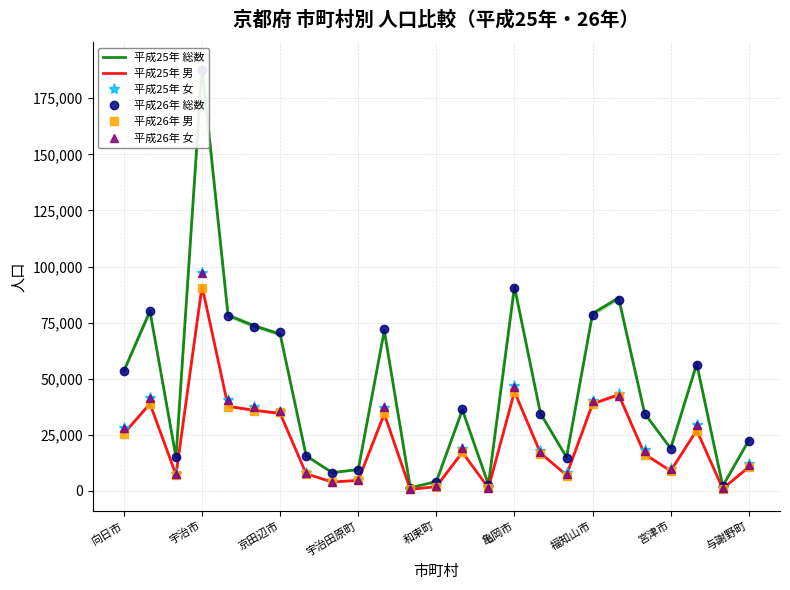

What is the value of the 平成25年 女 point at the 22nd from the left?

10011